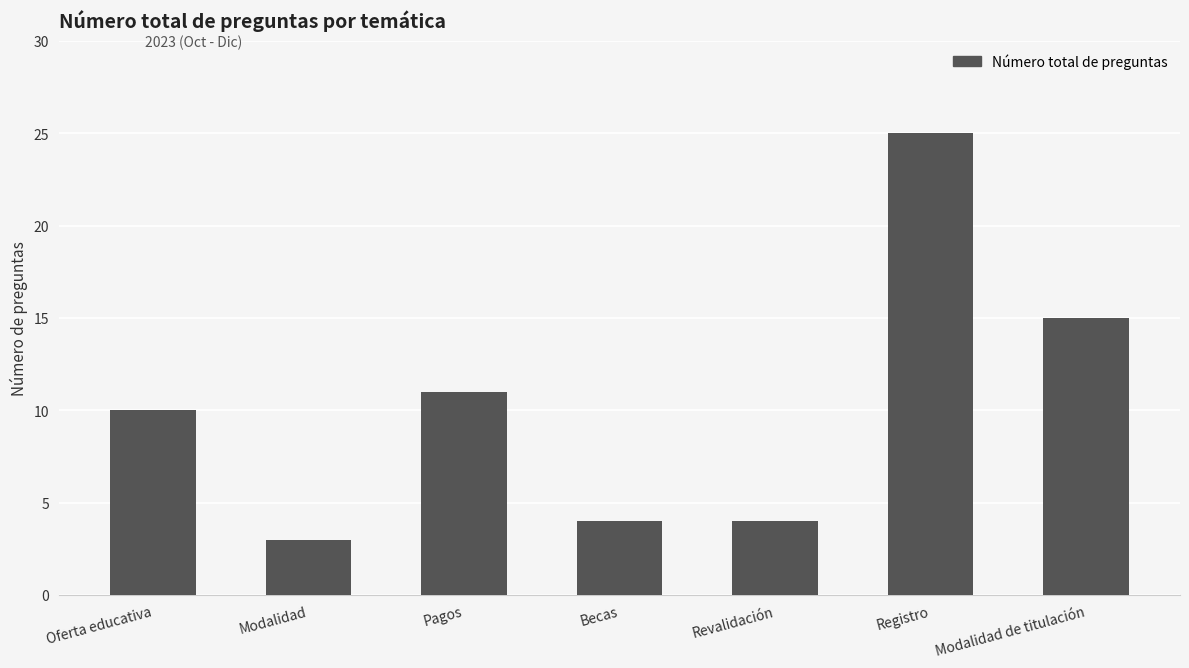

Which label corresponds to the largest value in the chart?

Registro